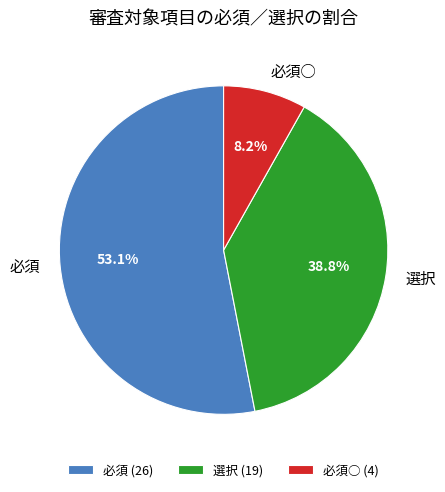

Rank the categories by value from lowest to highest.

必須○, 選択, 必須